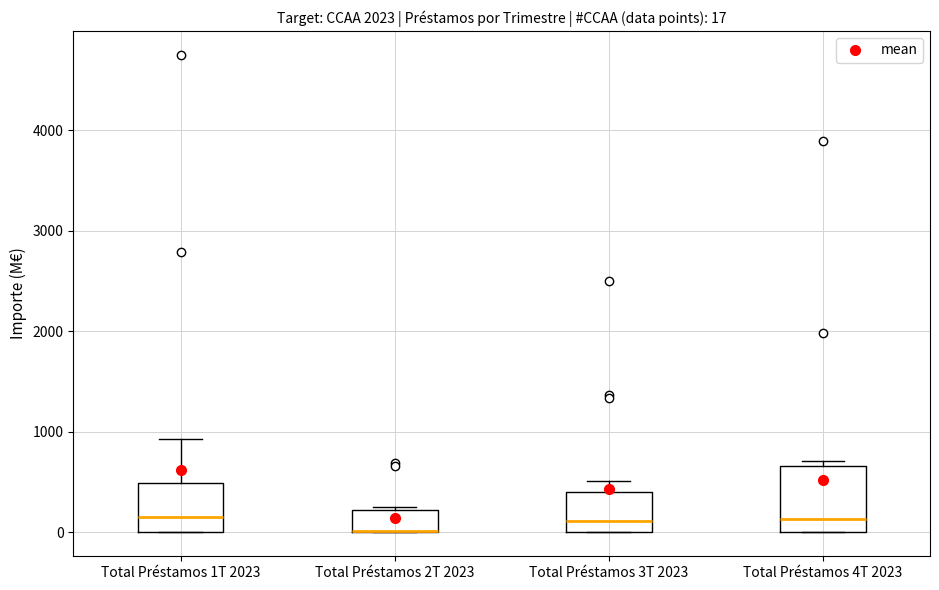

Comparing the boxes themselves (not the whiskers), which one is the tallest?

Total Préstamos 4T 2023